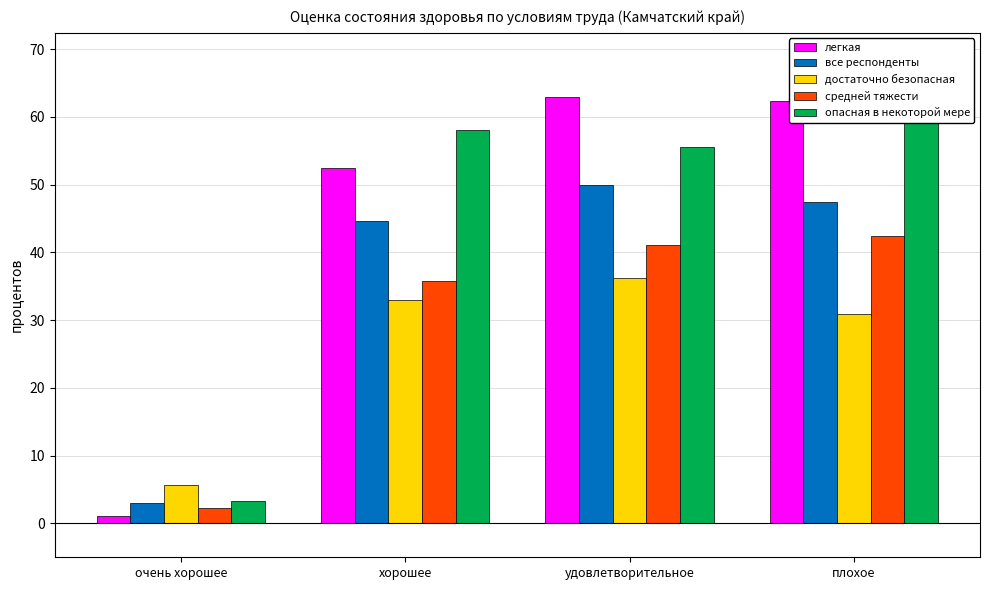

How many bars are there in each group?

5